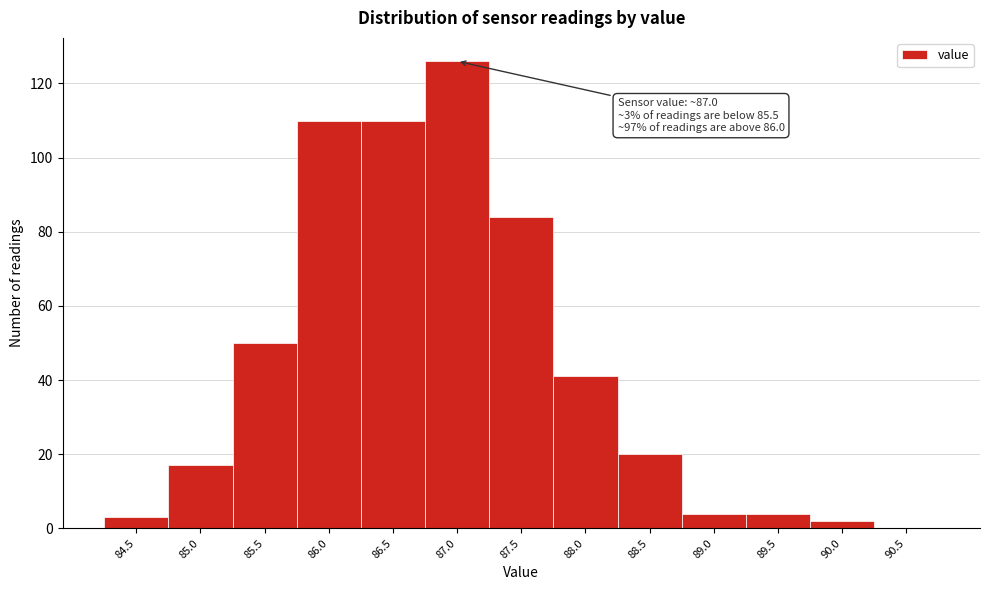

Reading left to right, list all the values displayed in this chart.

84.5=3	85.0=17	85.5=50	86.0=110	86.5=110	87.0=126	87.5=84	88.0=41	88.5=20	89.0=4	89.5=4	90.0=2	90.5=0